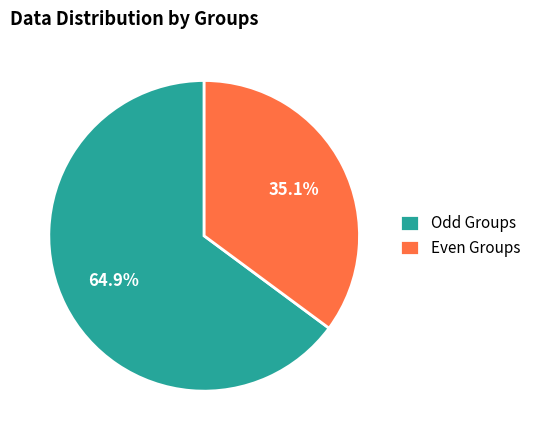

What is the total percentage of Odd Groups and Even Groups?

100.0%